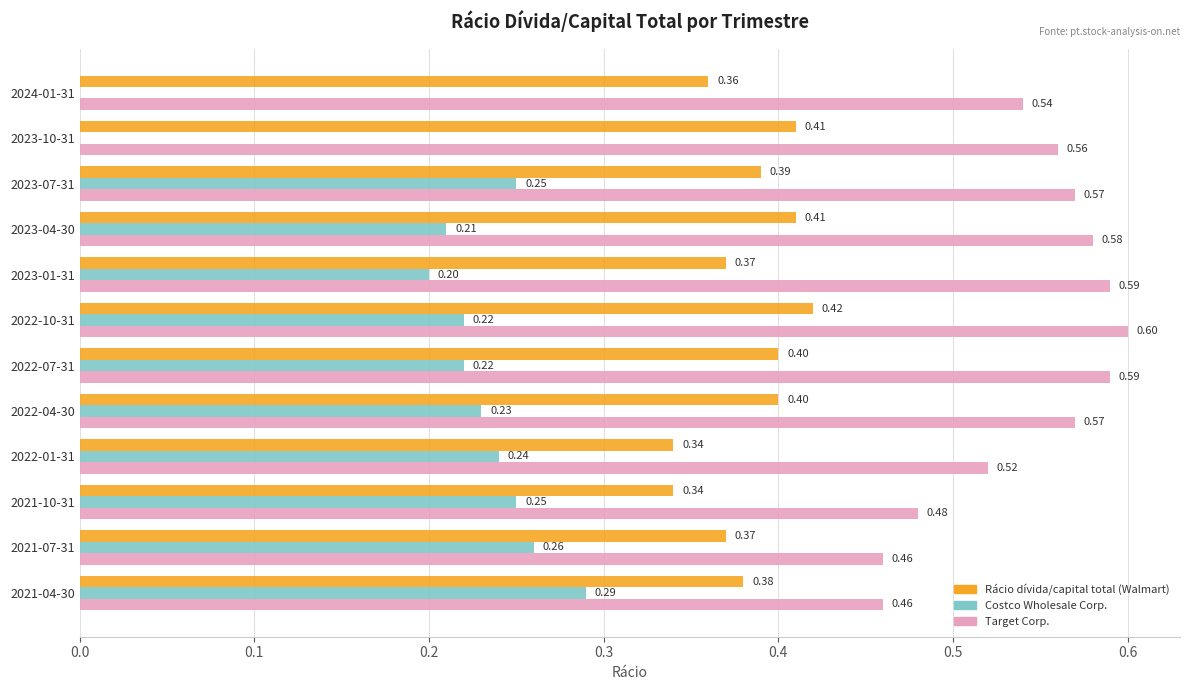

Between 2023-10-31 and 2022-01-31, which series saw the biggest shift?

Costco Wholesale Corp.